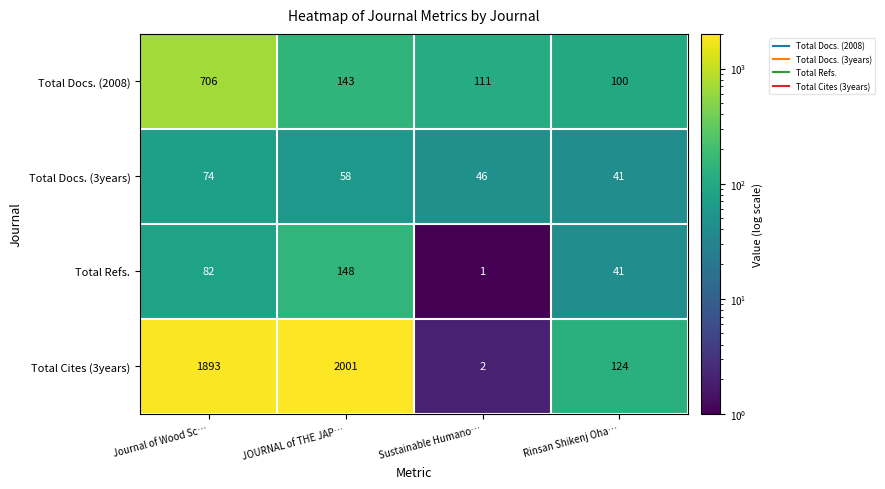

What is the difference between the second highest and second lowest values in the Total Docs. (2008) series?

32